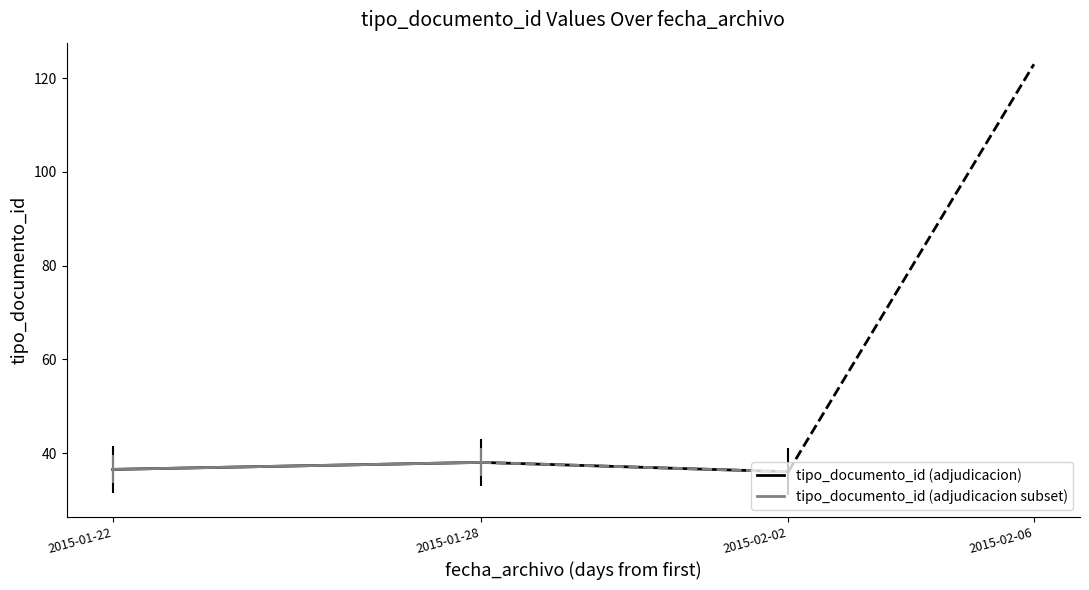

How many points are higher than both their immediate neighbors (excluding endpoints)?

1